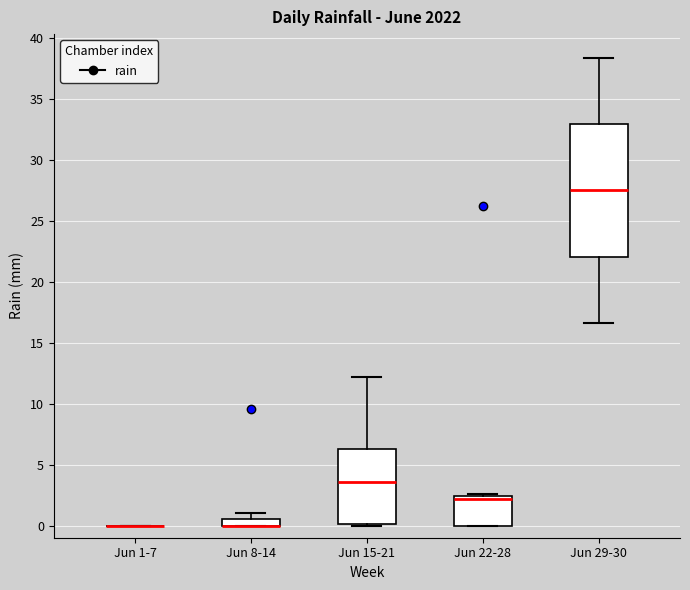

Which box is the tallest, from its lower edge to its upper edge?

Jun 29-30